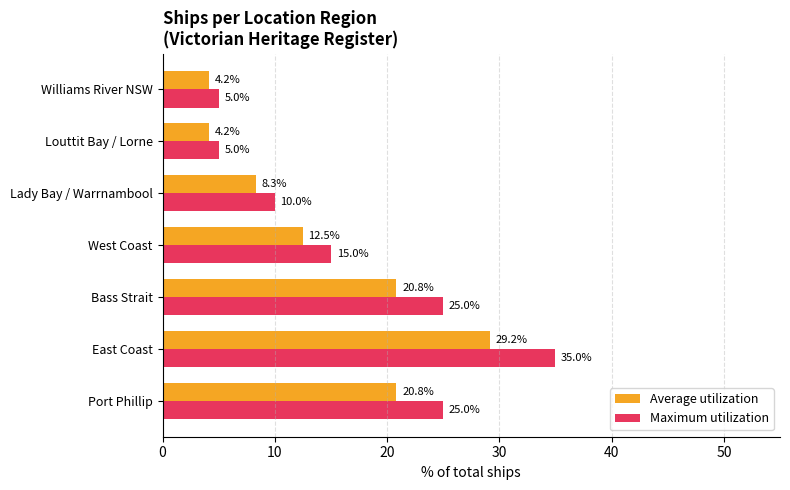

Which series changed the most between Port Phillip and Lady Bay / Warrnambool?

Maximum utilization